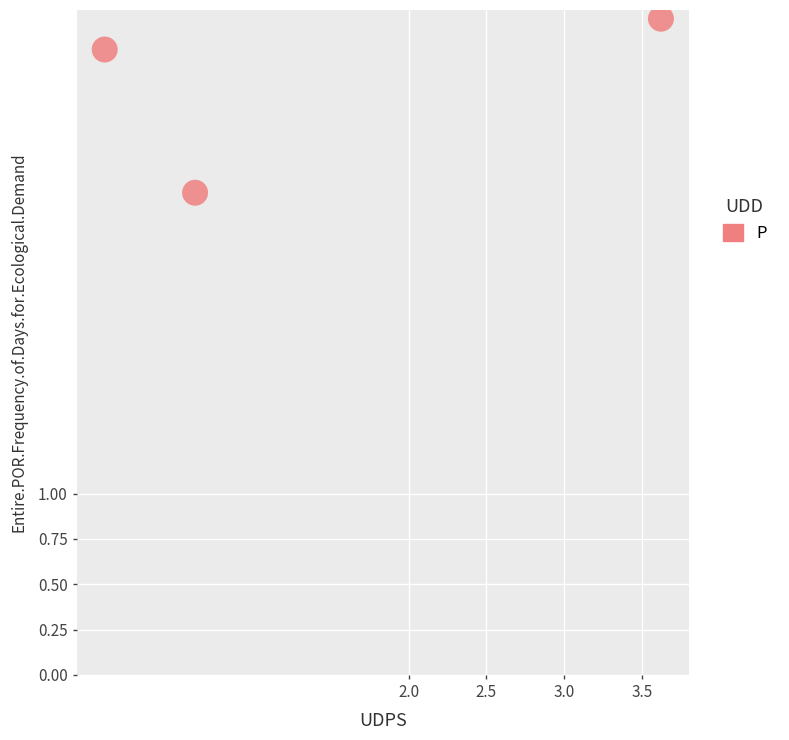

What is the average X value?

1.4